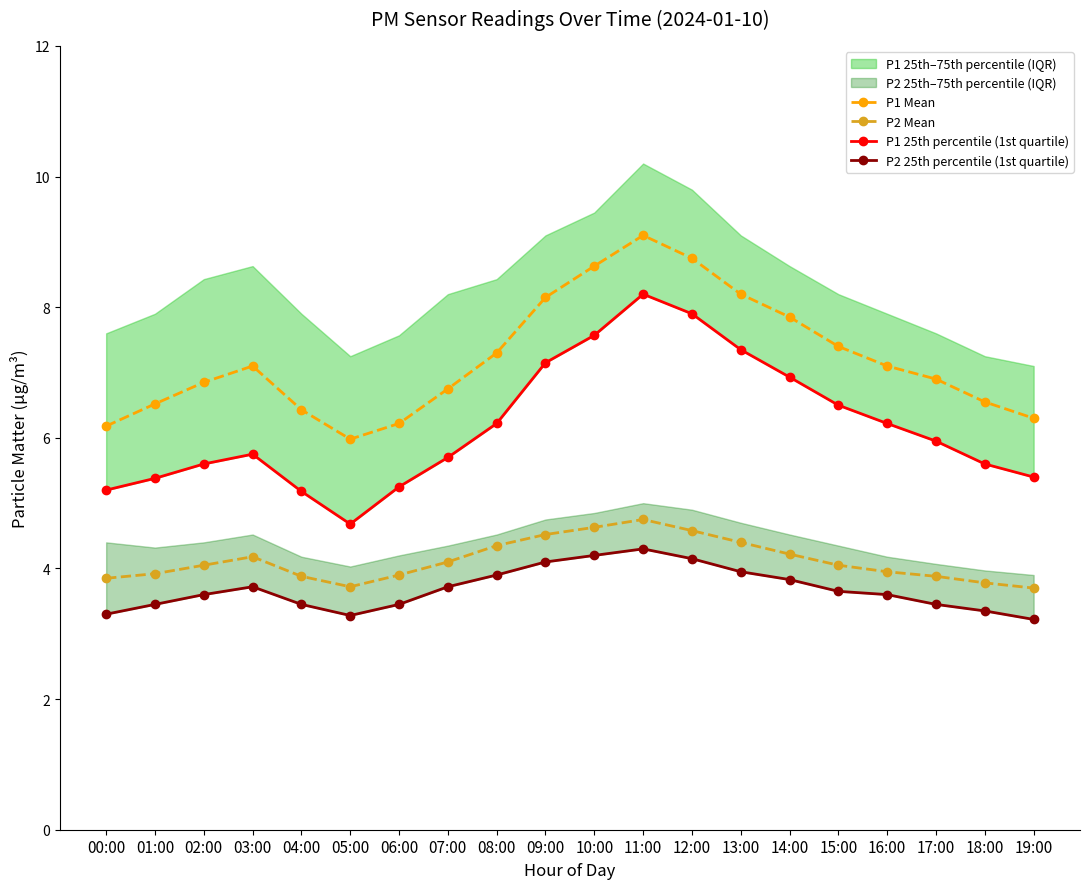

At which category does P1 25th percentile (1st quartile) reach its first local valley?

05:00